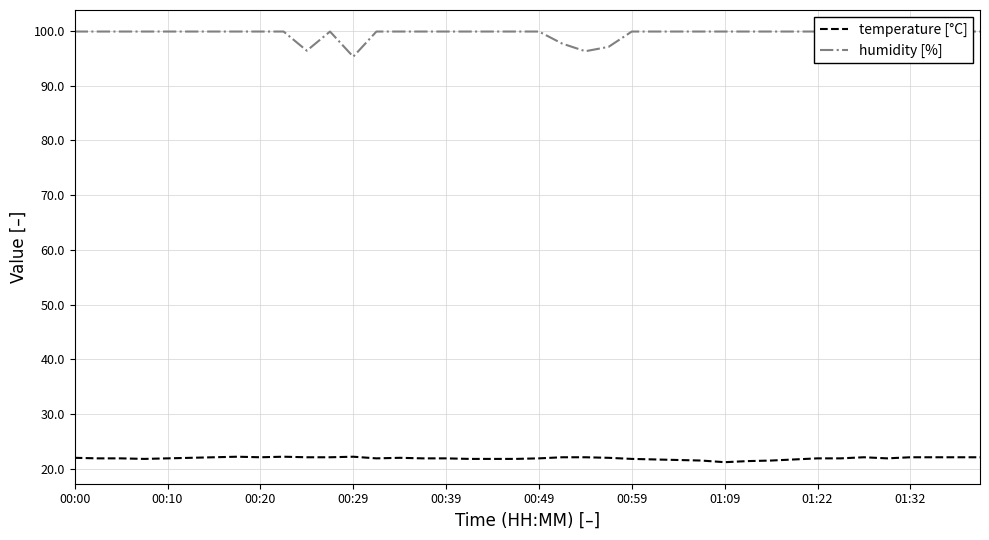

Which series has the largest range (max minus min)?

humidity [%]